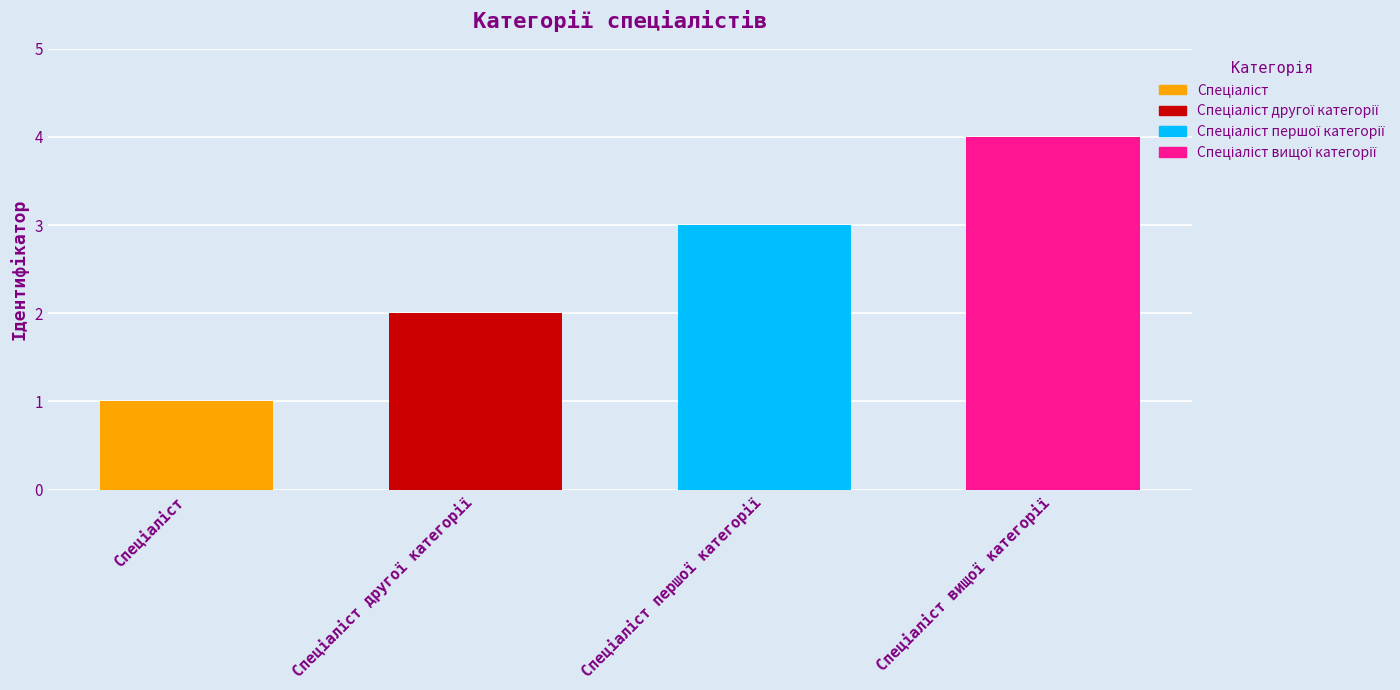

What is the sum of all values?

10